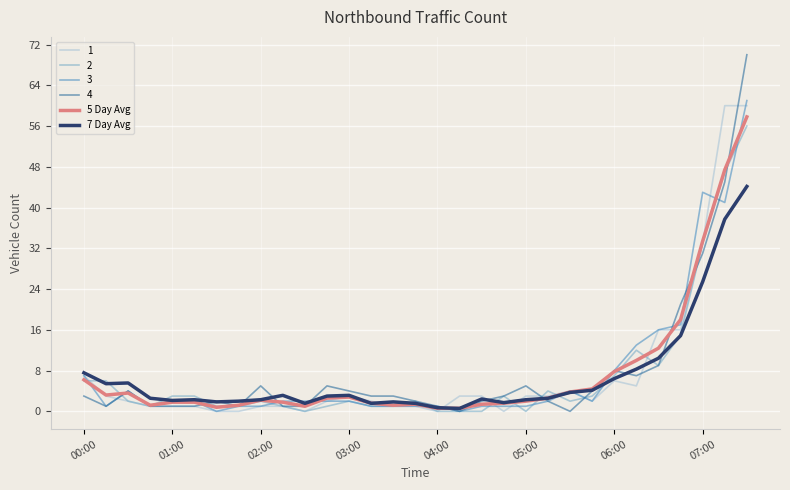

Which series has the largest range (max minus min)?

4